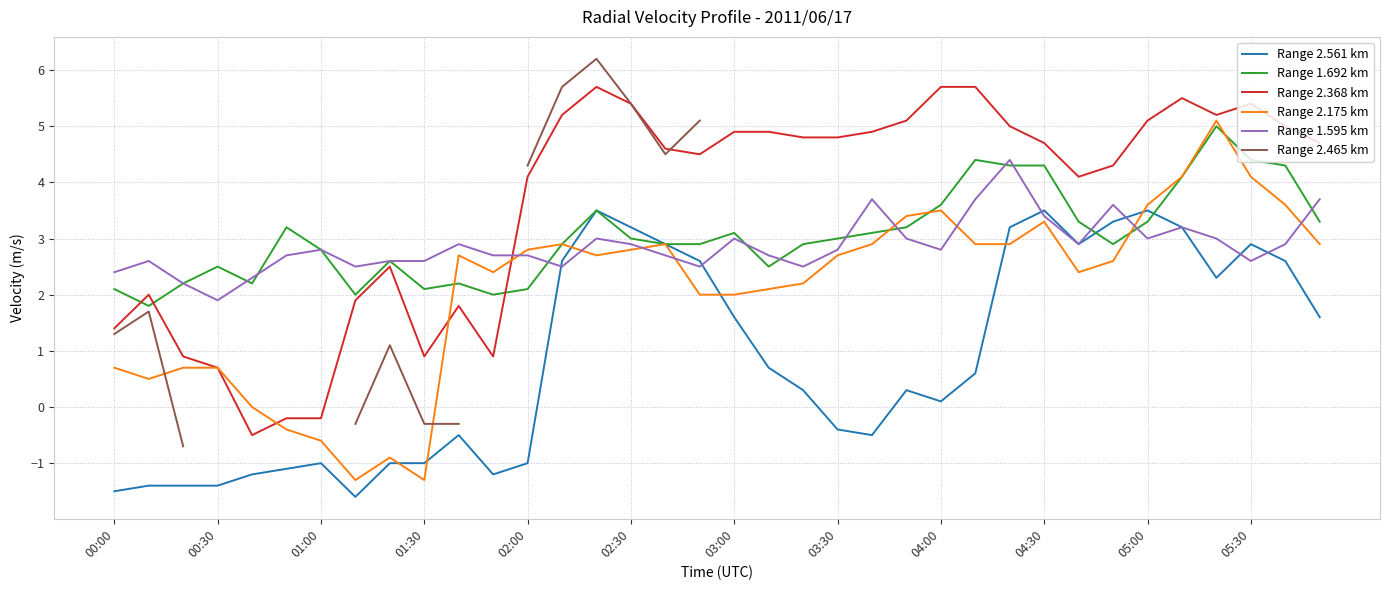

At which category does Range 1.595 km reach its first local valley?

00:30